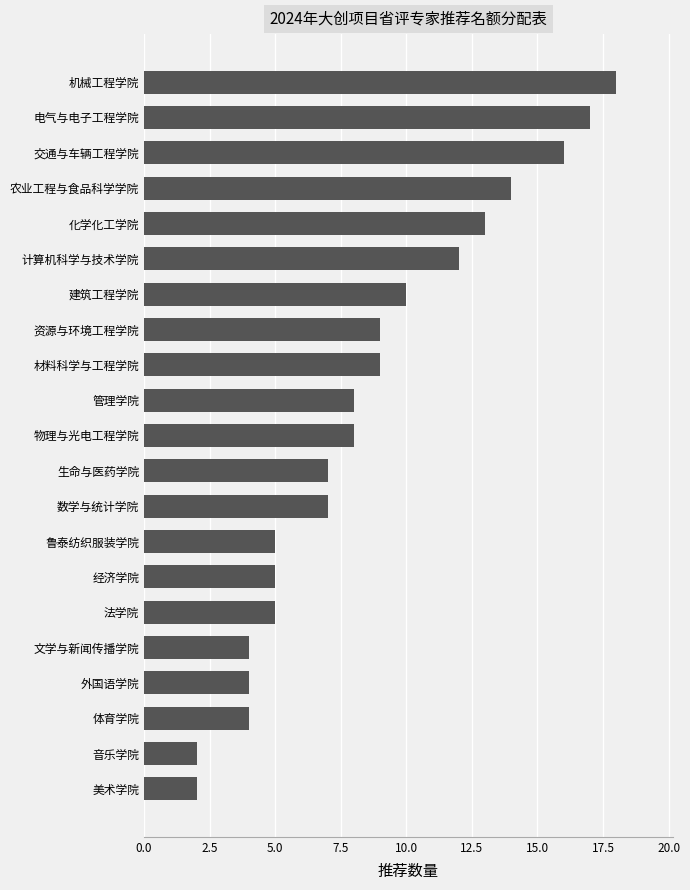

What is the average value?

9